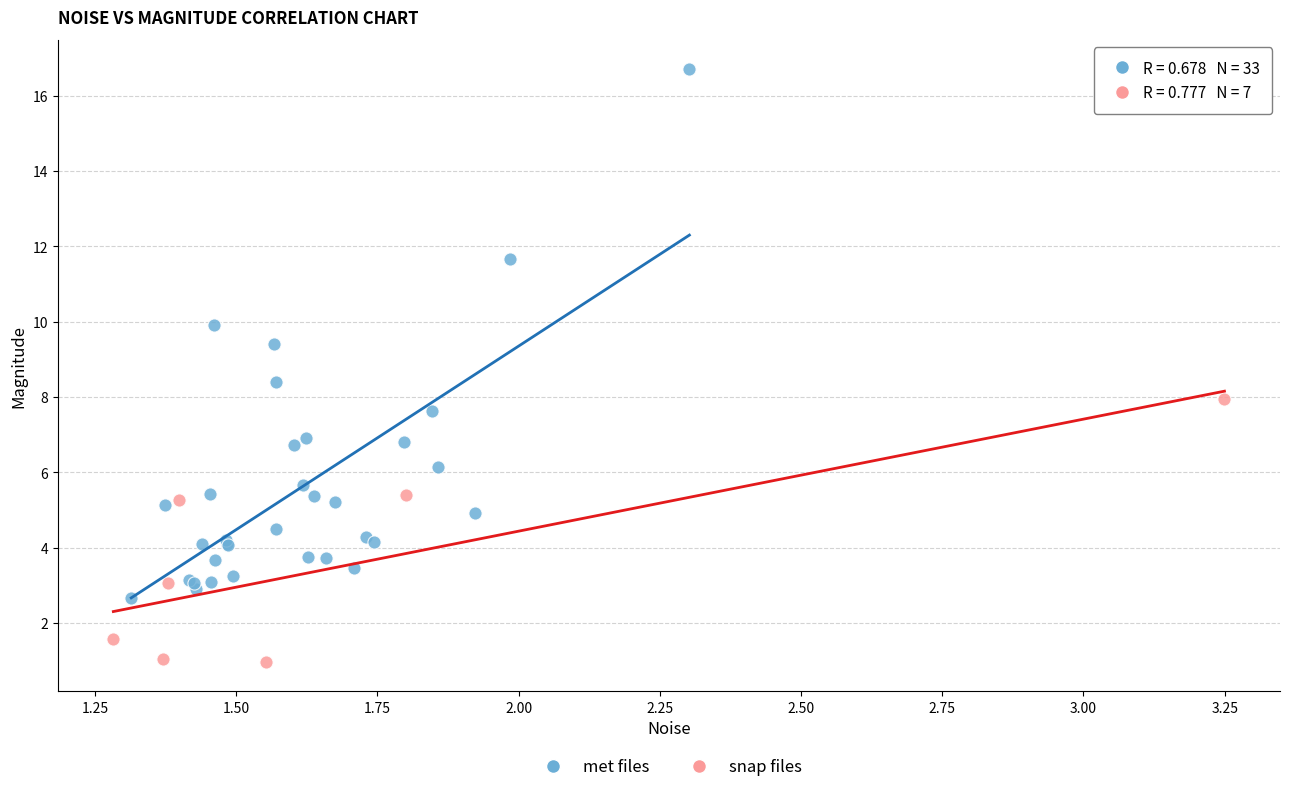

Which series contains the lowest Y value?

snap files